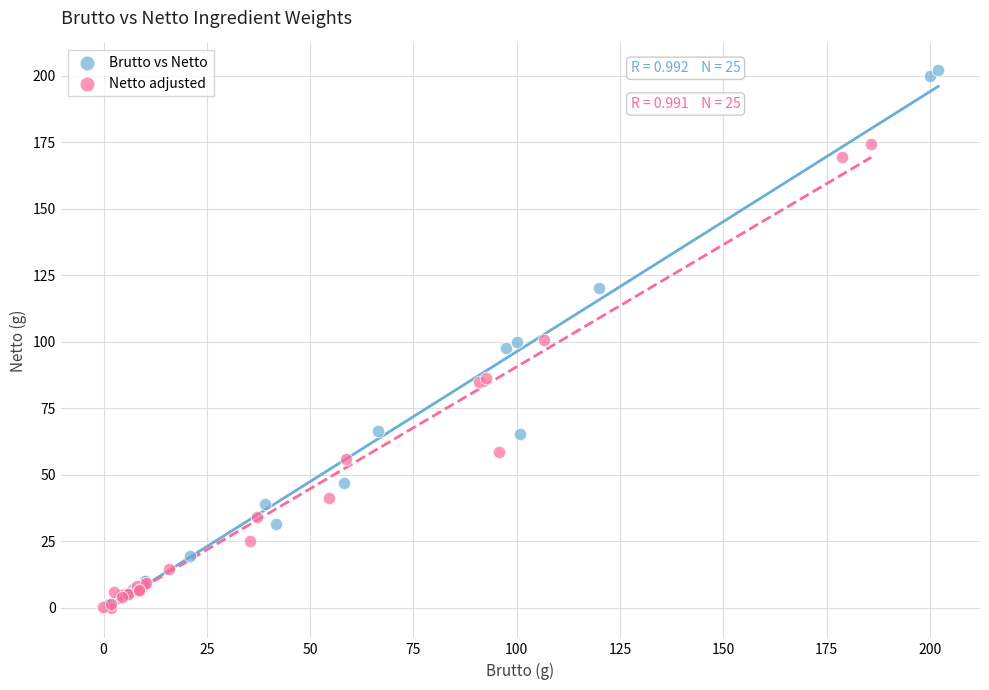

Which series contains the highest Y value?

Brutto vs Netto